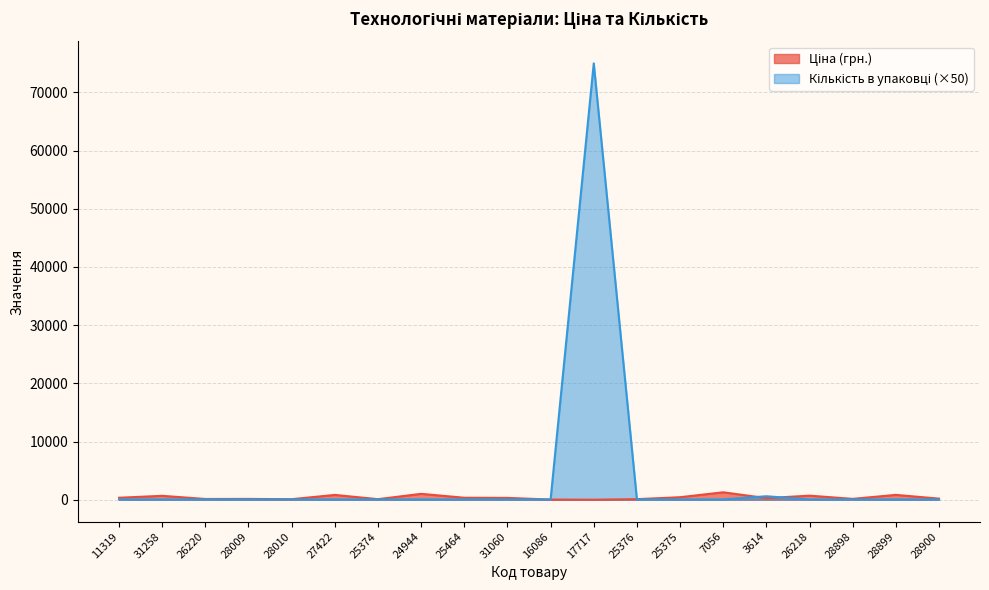

What are all the series names shown in the legend?

Ціна (грн.), Кількість в упаковці